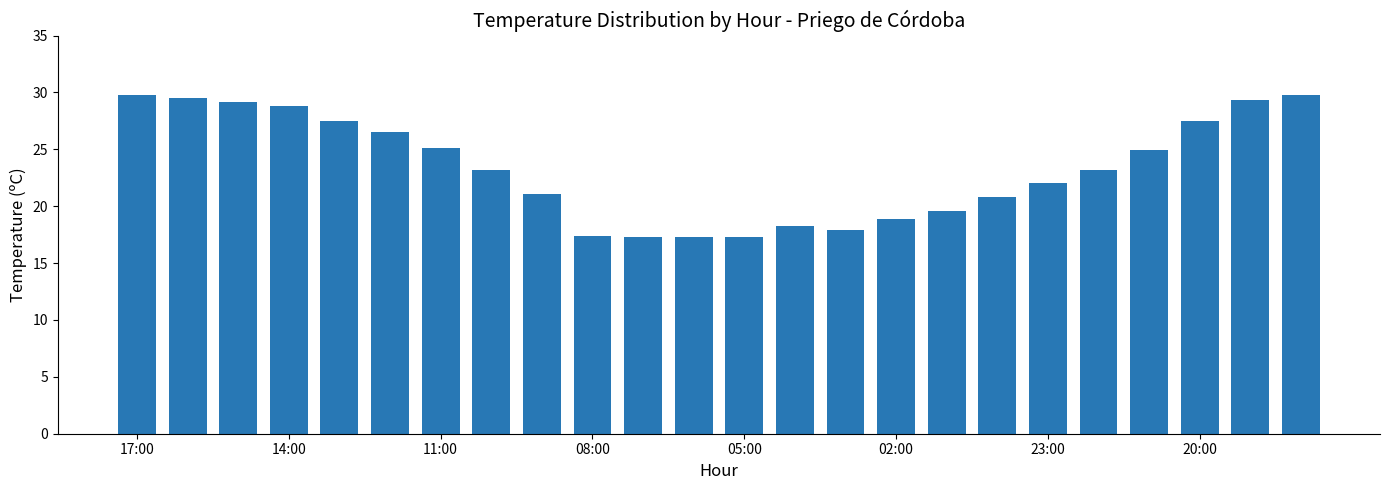

What is the difference between the maximum and minimum values?

12.5